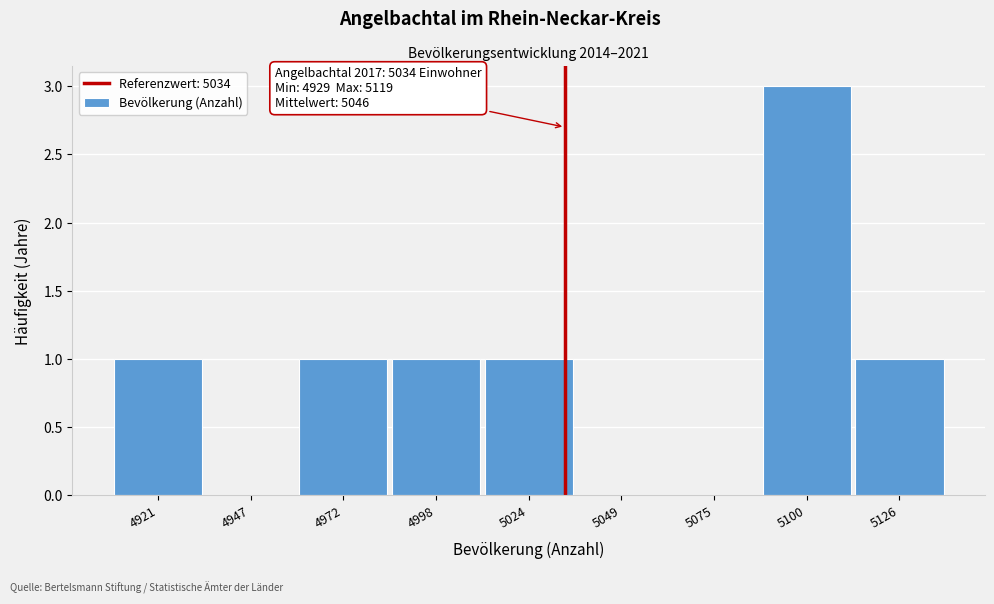

Which range on the x-axis has the tallest bar?

5090 to 5115